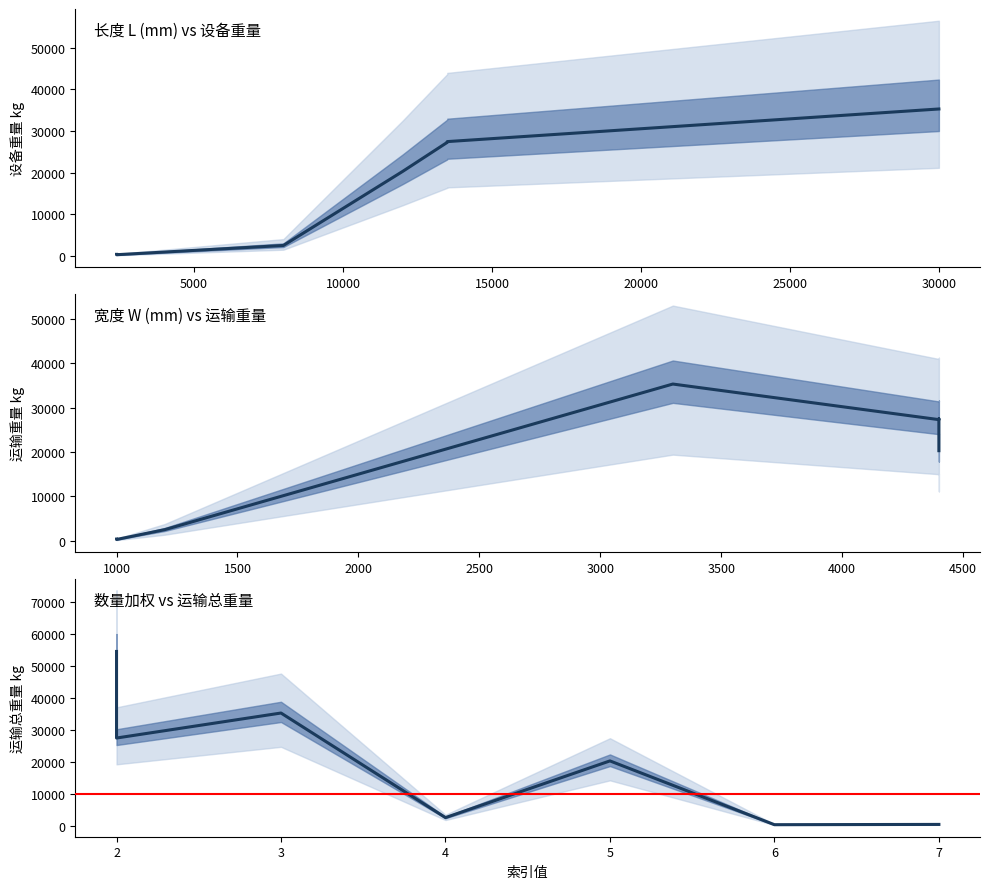

Is it true that the value at 2 is 36158?

False